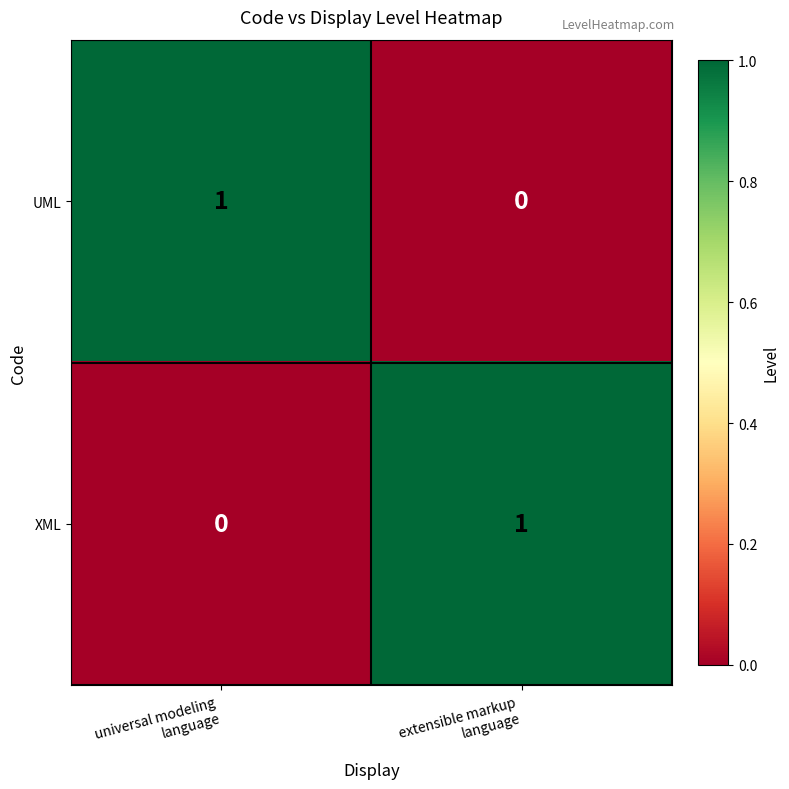

Reading left to right, list all the values displayed in this chart.

UML: 1	0
XML: 0	1